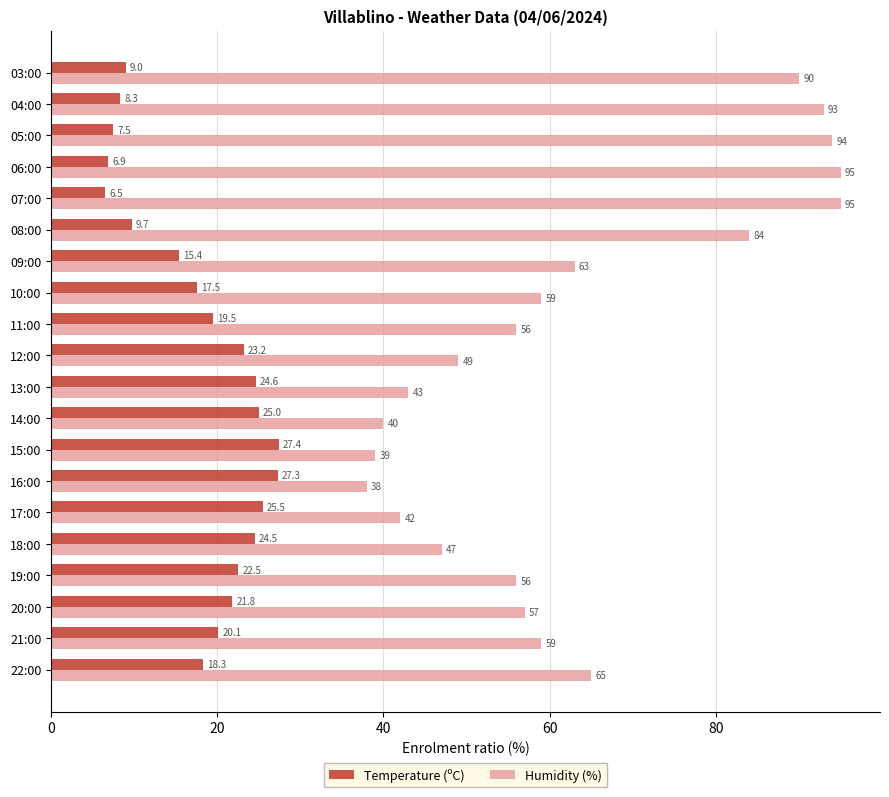

How many values in the Temperature (ºC) series exceed 20?

10